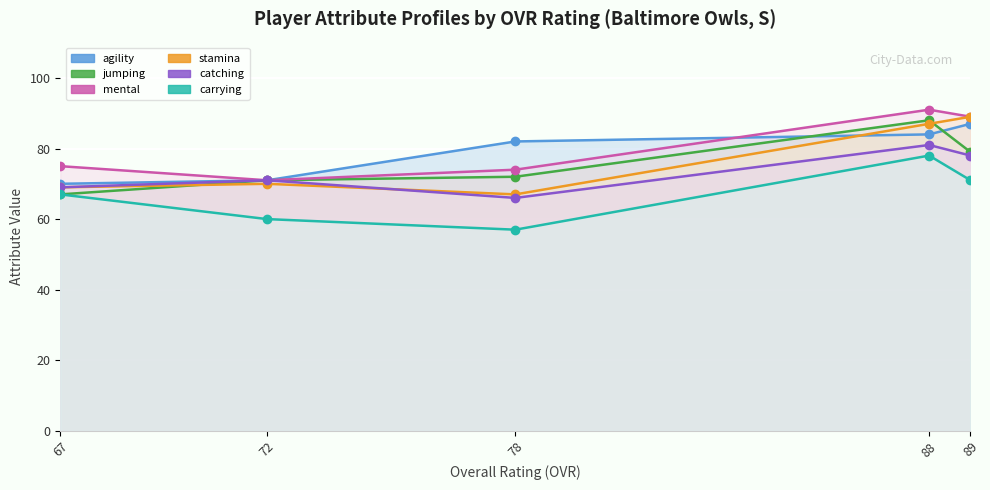

What is the average value of the carrying series?

67